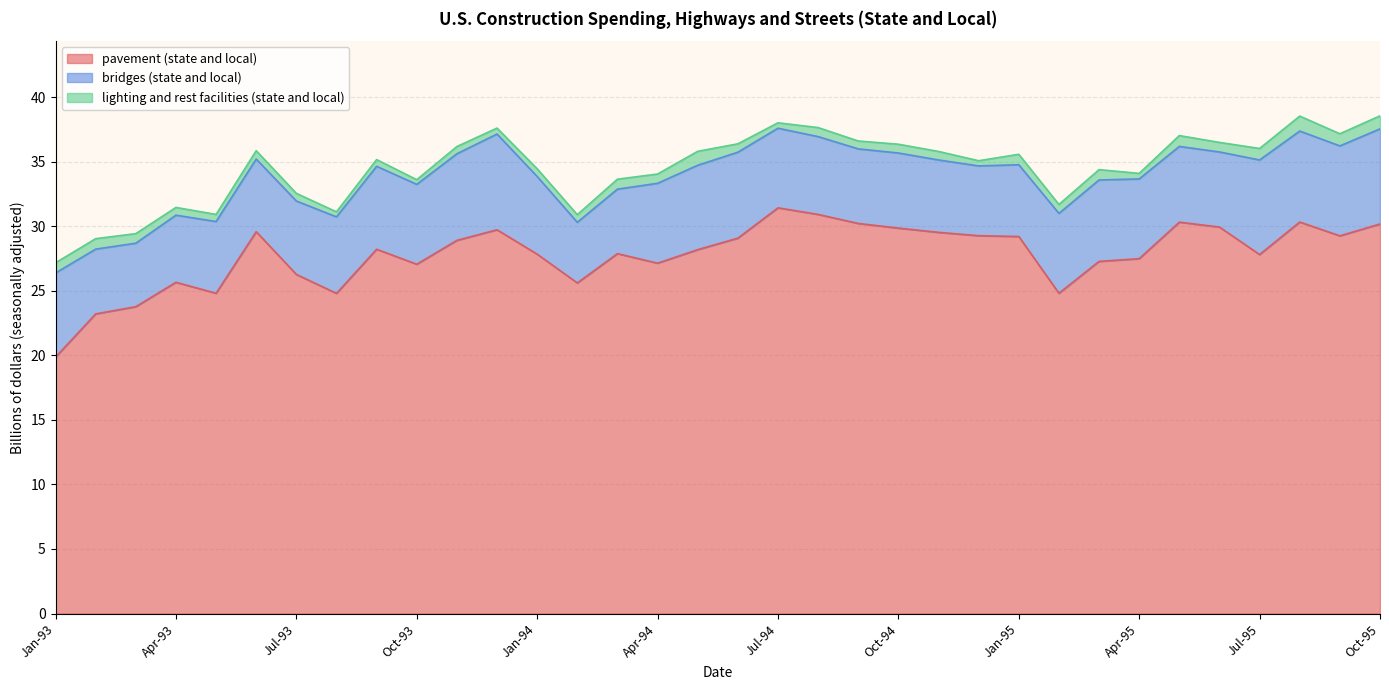

The value of pavement (state and local) at Aug-94 is 30.9. True or false?

True